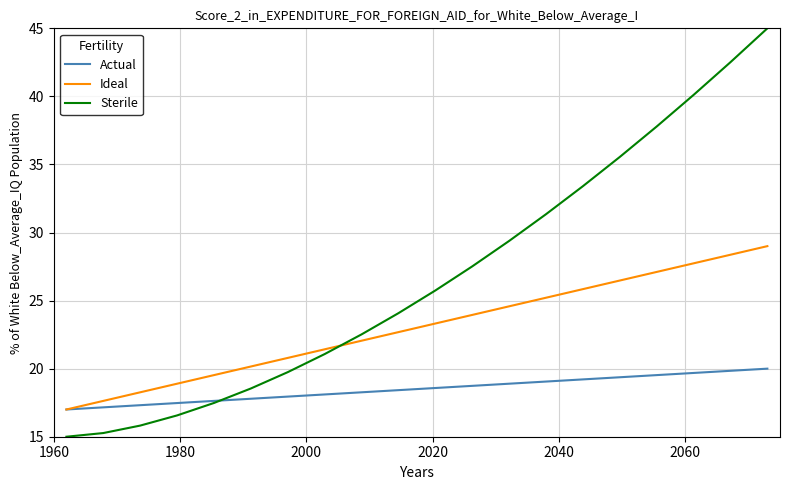

Which series has the largest total across all categories?

Sterile